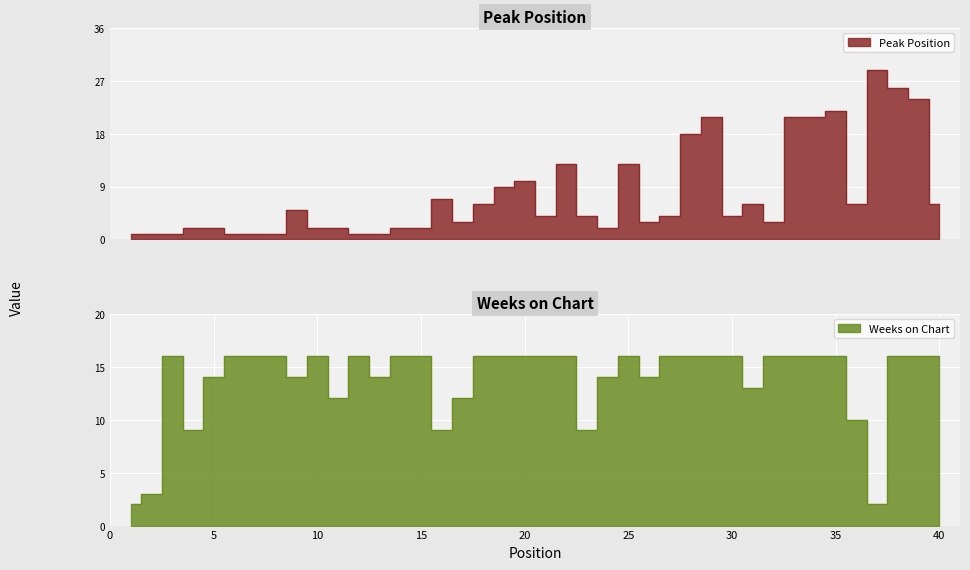

What is the difference between the maximum and minimum values in the Peak Position series?

28